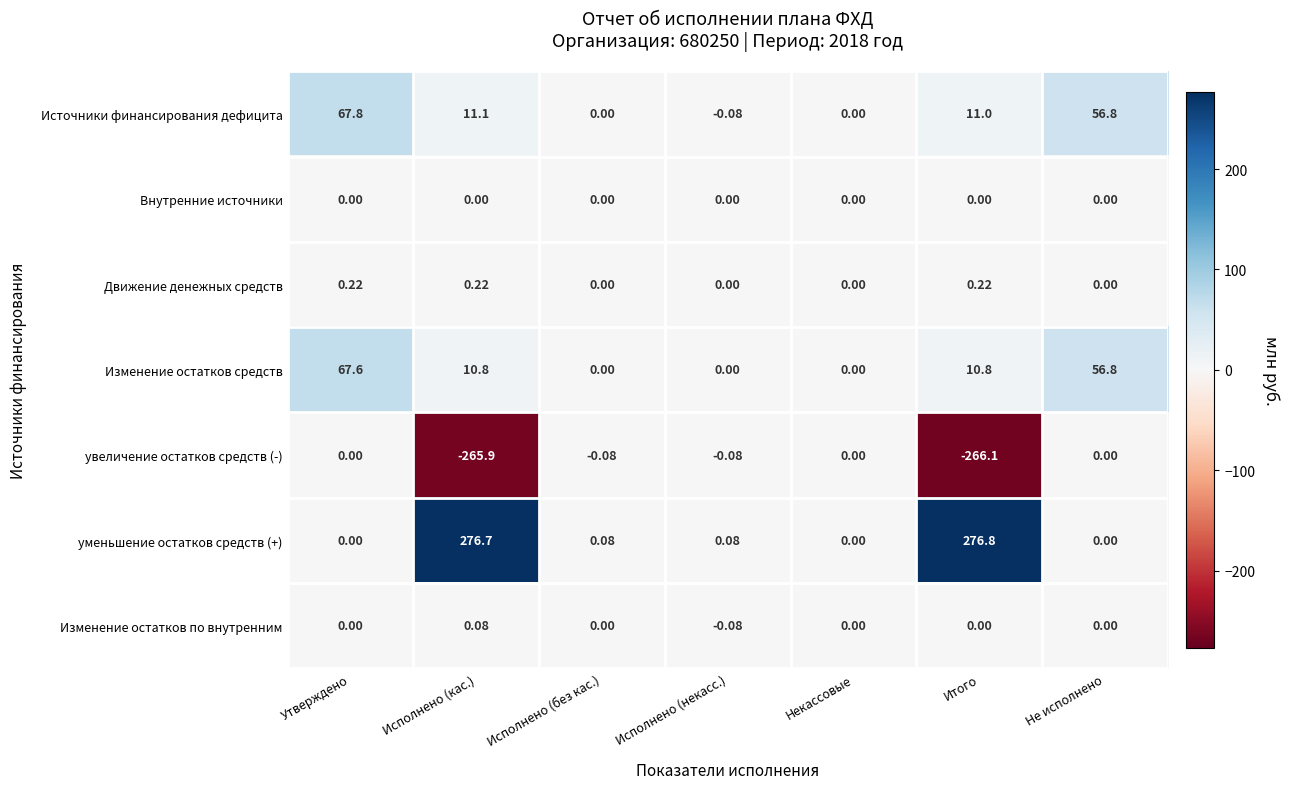

Which series has the largest total across all categories?

уменьшение остатков средств (+)